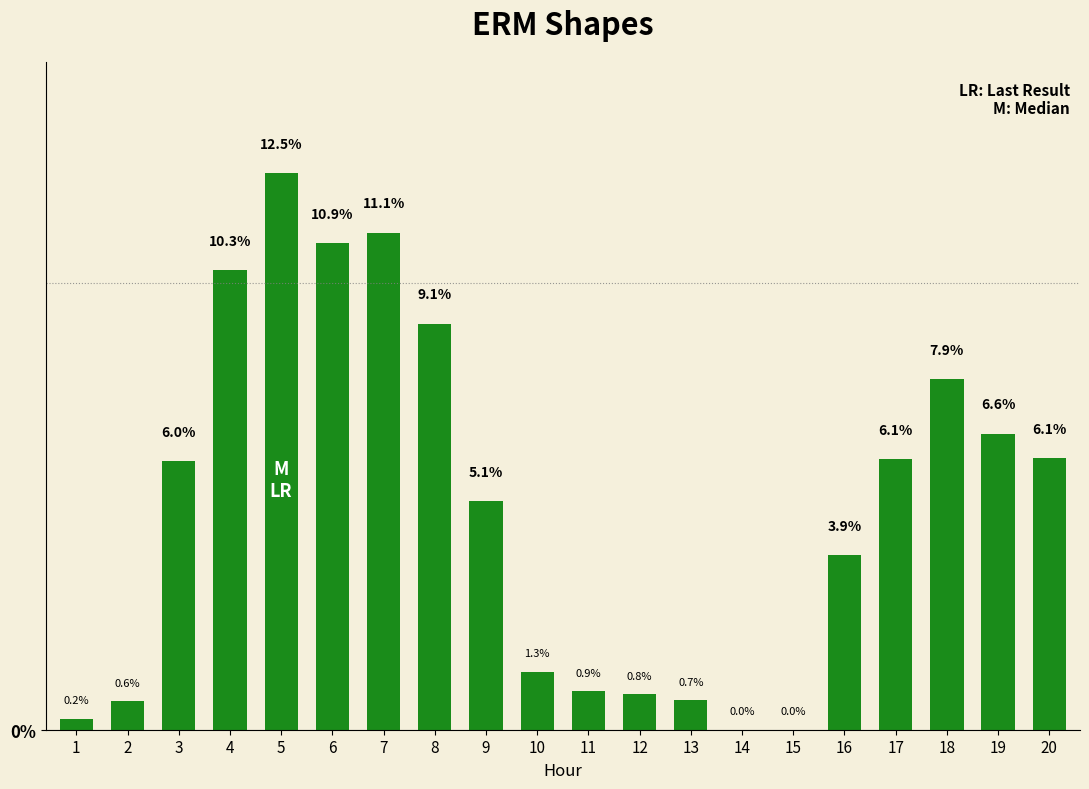

How many values are above zero?

18